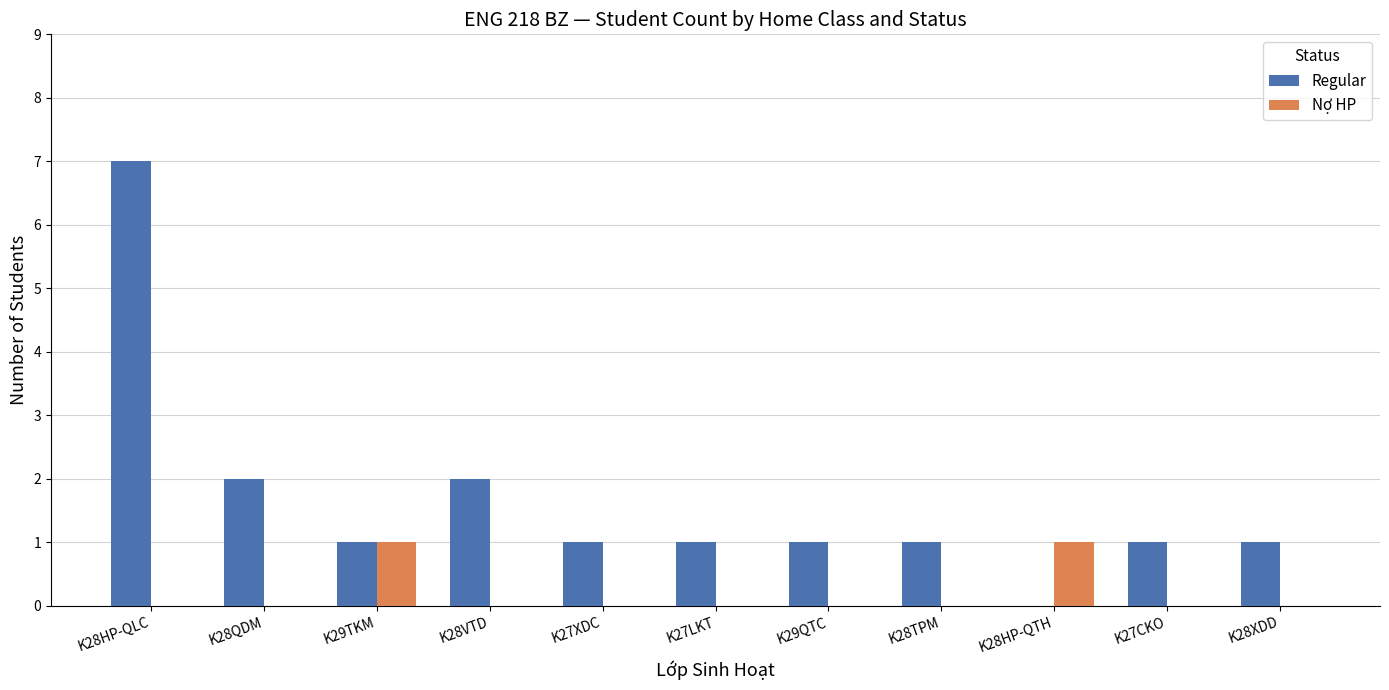

Is the value of Regular at K28VTD greater than the value of Nợ HP at K27CKO?

Yes